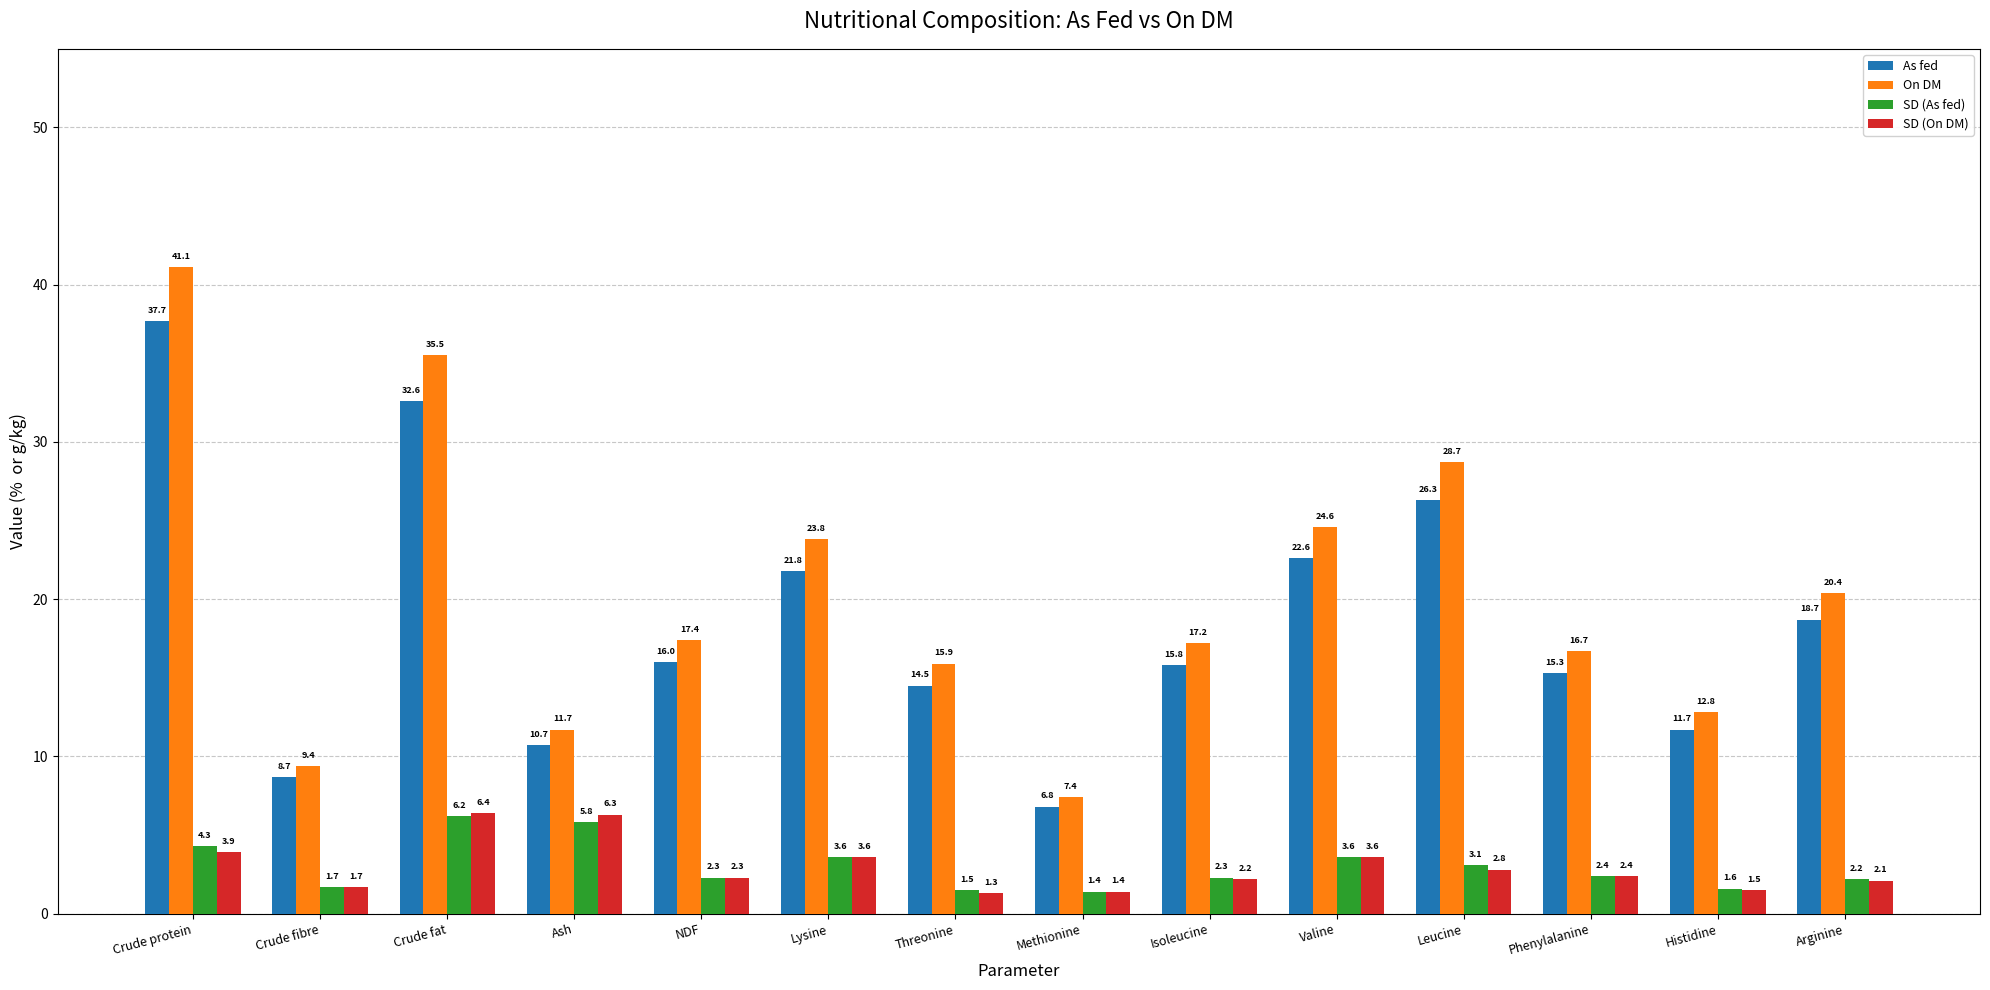

What is the total value across all series at Phenylalanine?

36.8